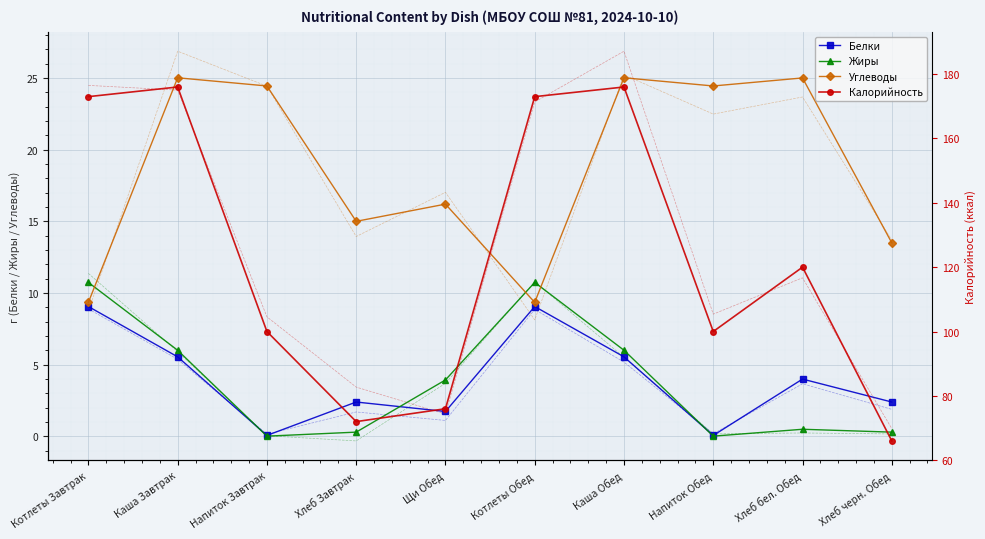

What is the value of the Белки point at the 10th from the left?

2.4